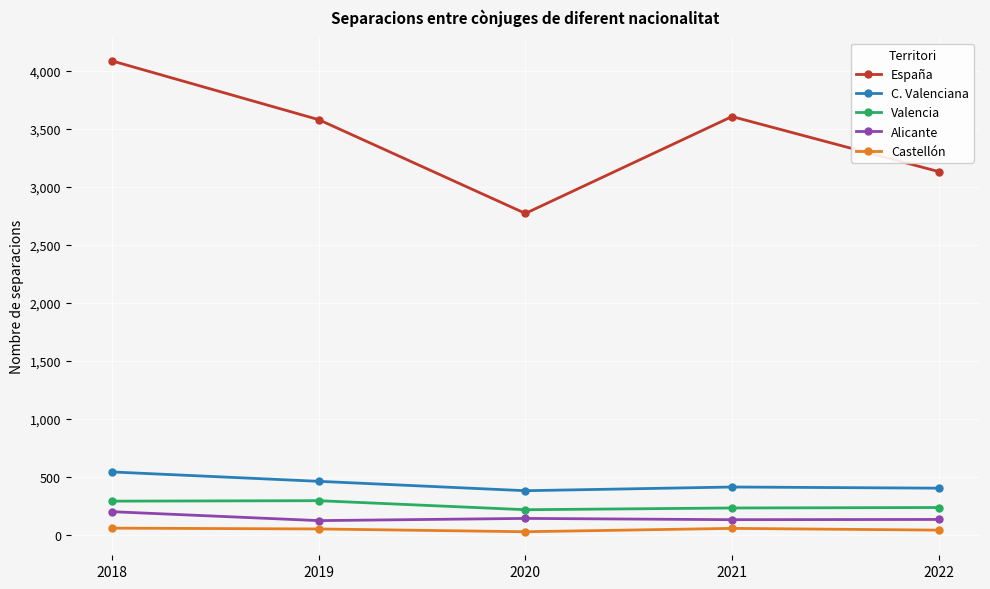

What is the sum of all Alicante values?

714